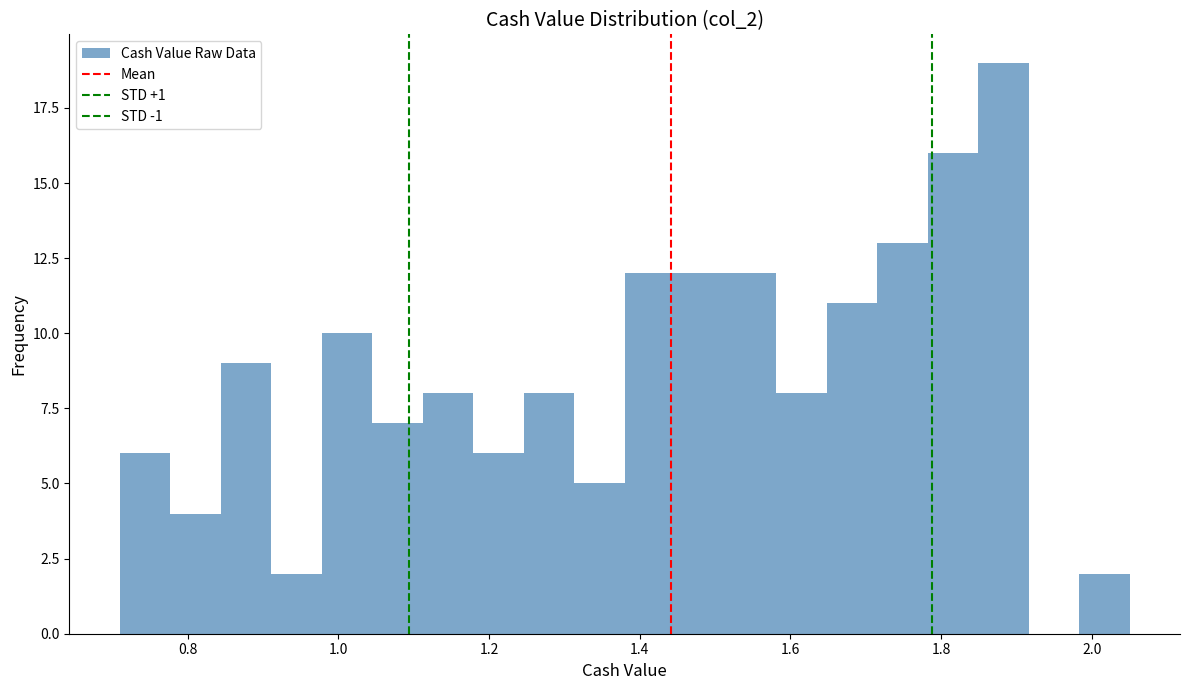

Read against the x-axis, roughly where is the centre of the tallest bar?

1.88